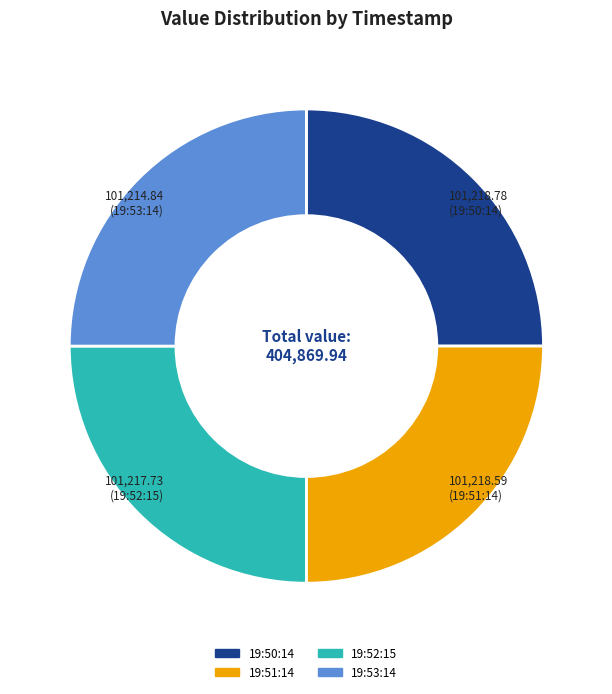

Is there a majority slice in this chart?

No